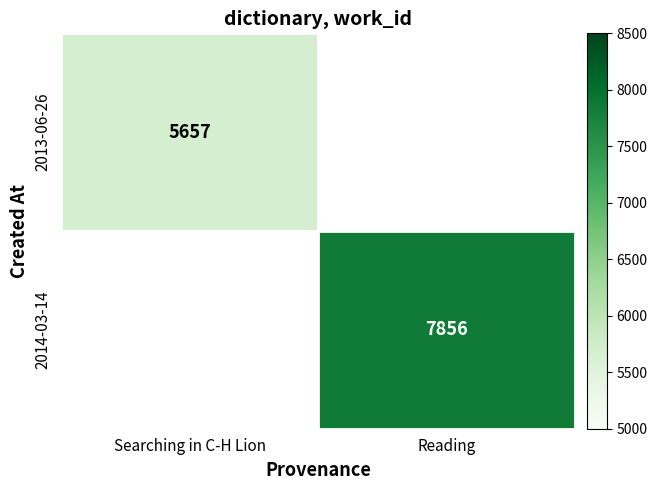

The 2013-06-26 series shows 5657 at Searching in C-H Lion. True or false?

True